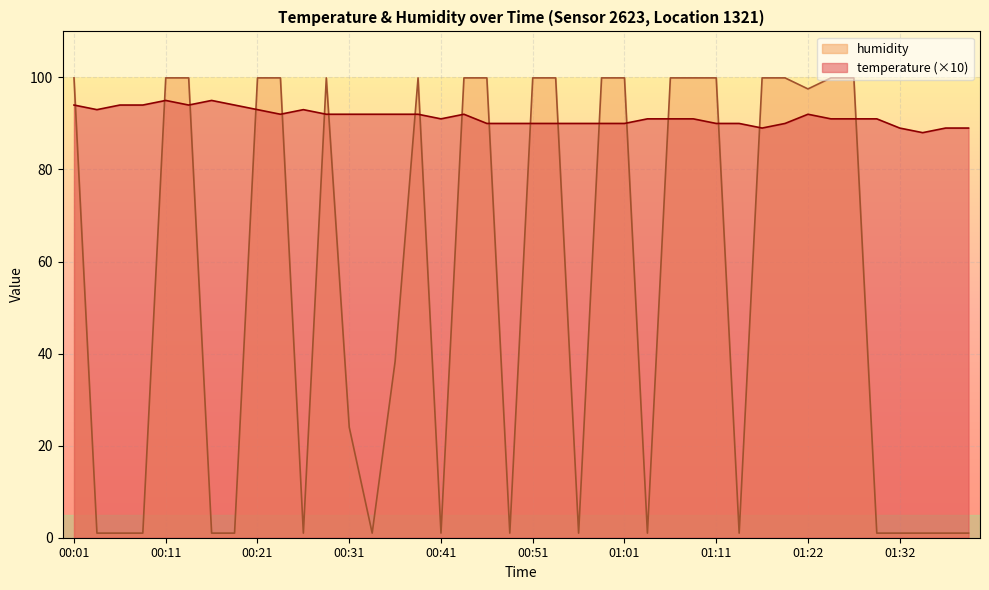

What is the greatest value displayed?

99.9